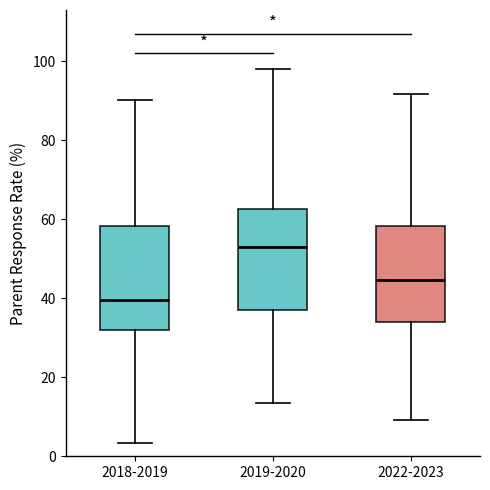

Where does the lower whisker of the box for 2019-2020 end on the y-axis? The values are not printed on the chart, so give them approximately, as read against the axis.

14